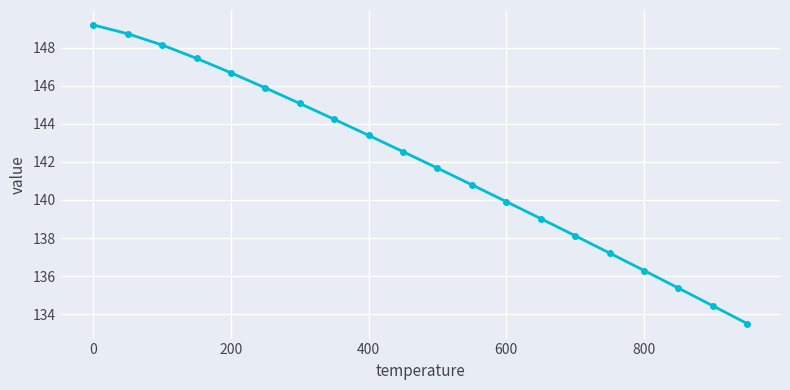

What is the average value?

141.9